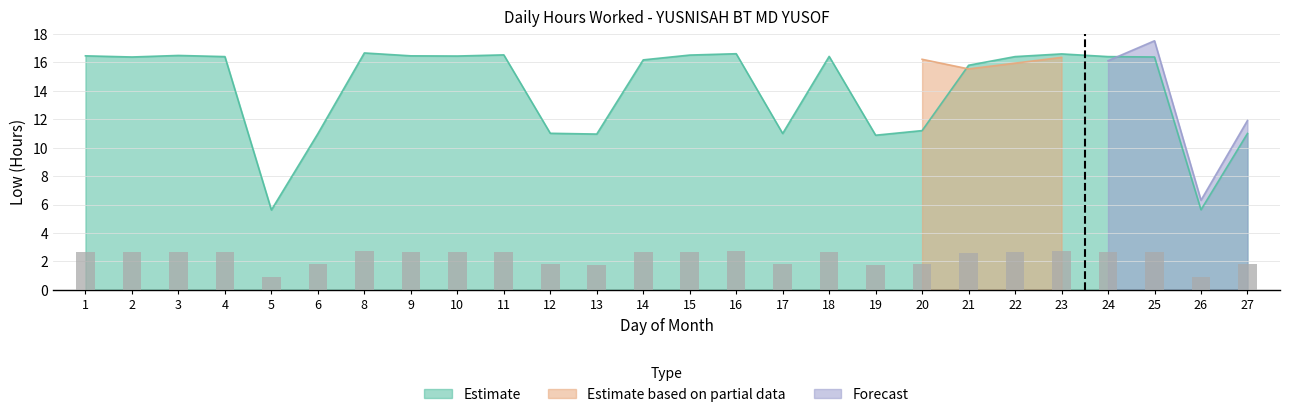

Rank the categories by Estimate value from highest to lowest.

8, 16, 23, 11, 15, 3, 1, 9, 10, 18, 4, 22, 24, 2, 25, 14, 21, 20, 12, 17, 27, 6, 13, 19, 26, 5